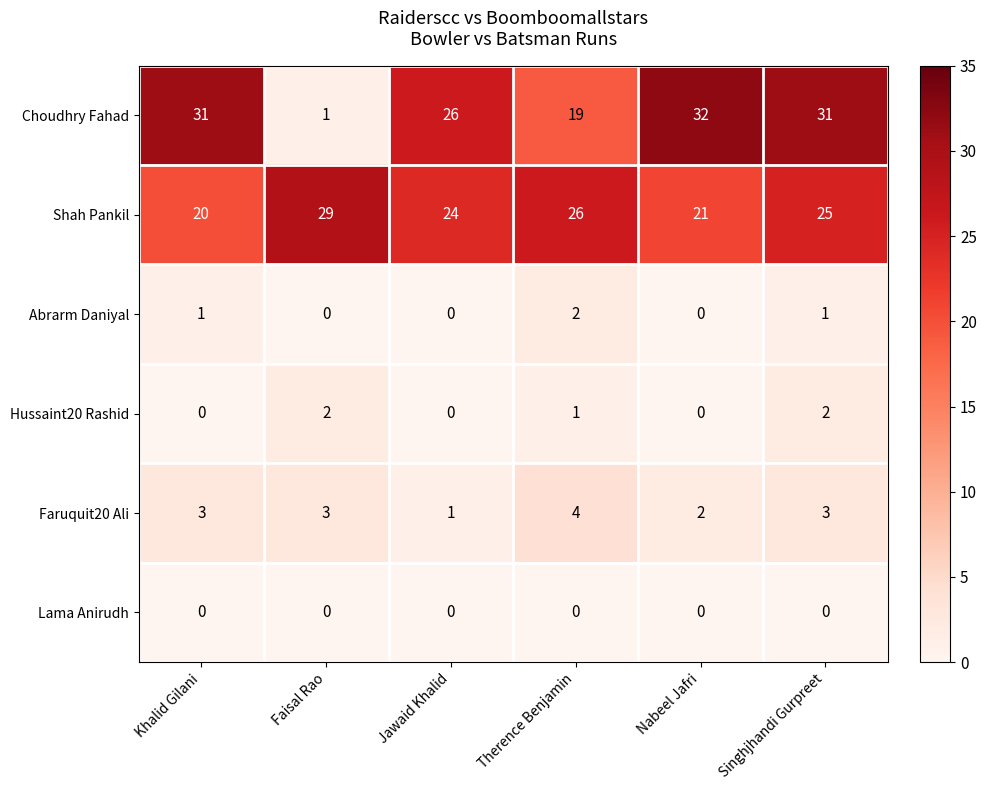

What is the maximum value shown in the chart?

32